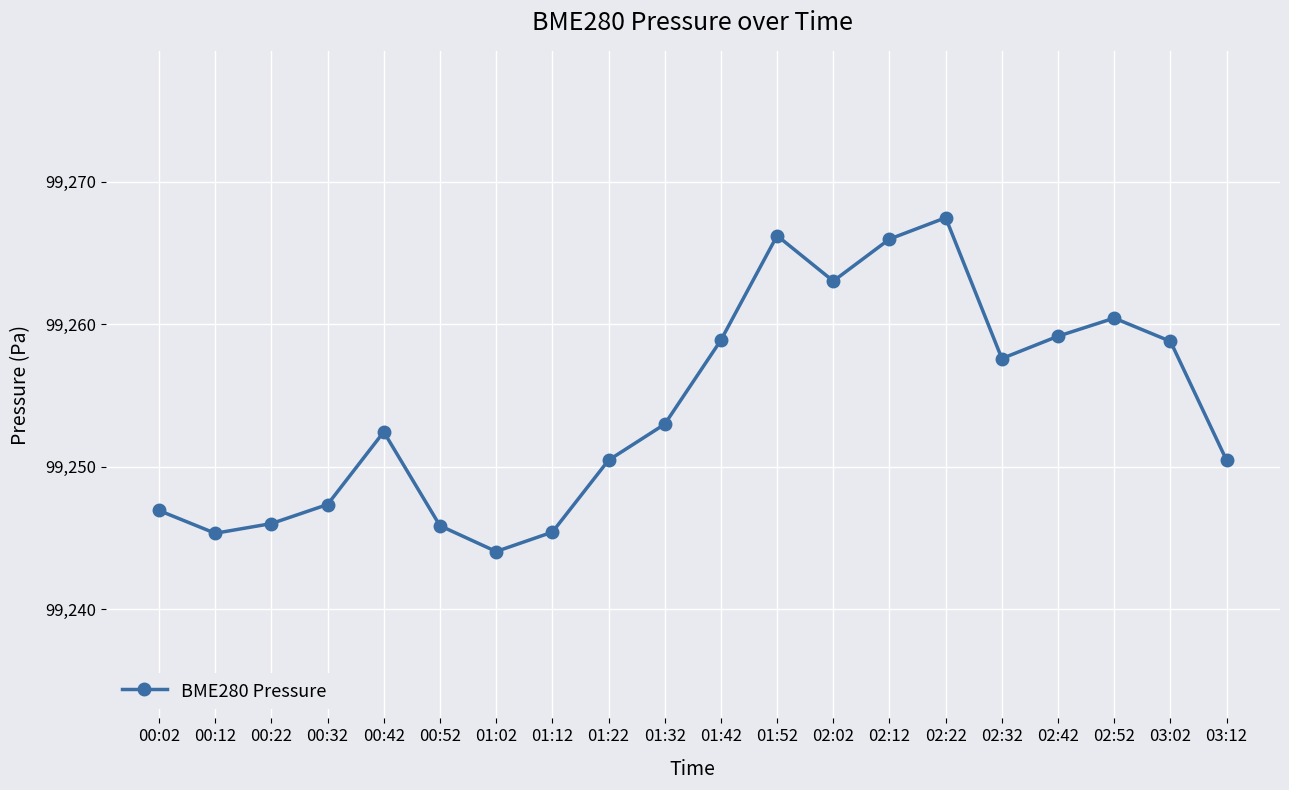

Which category has the highest value across all series?

02:22